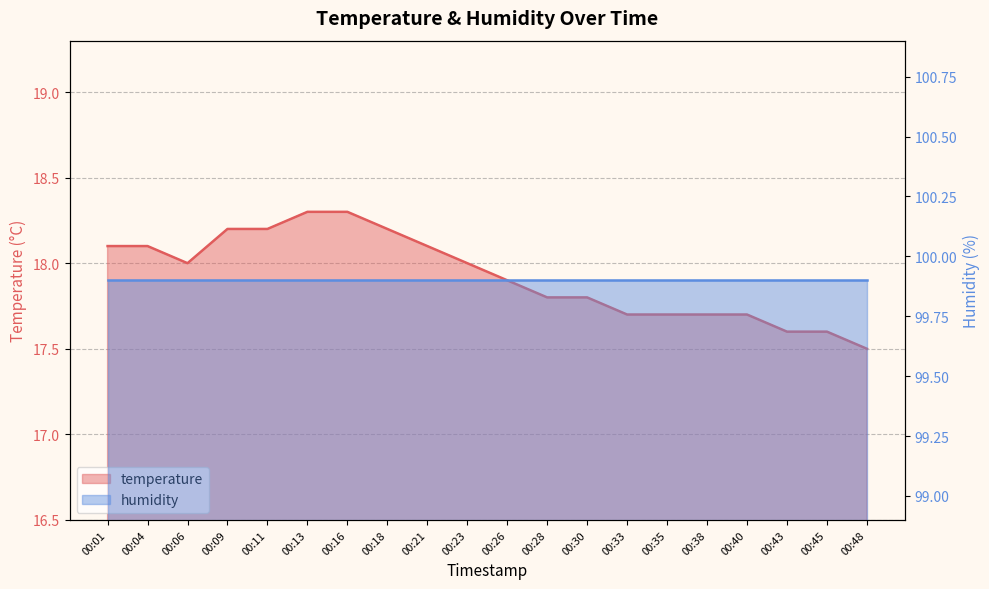

What is the maximum value shown in the chart?

18.3